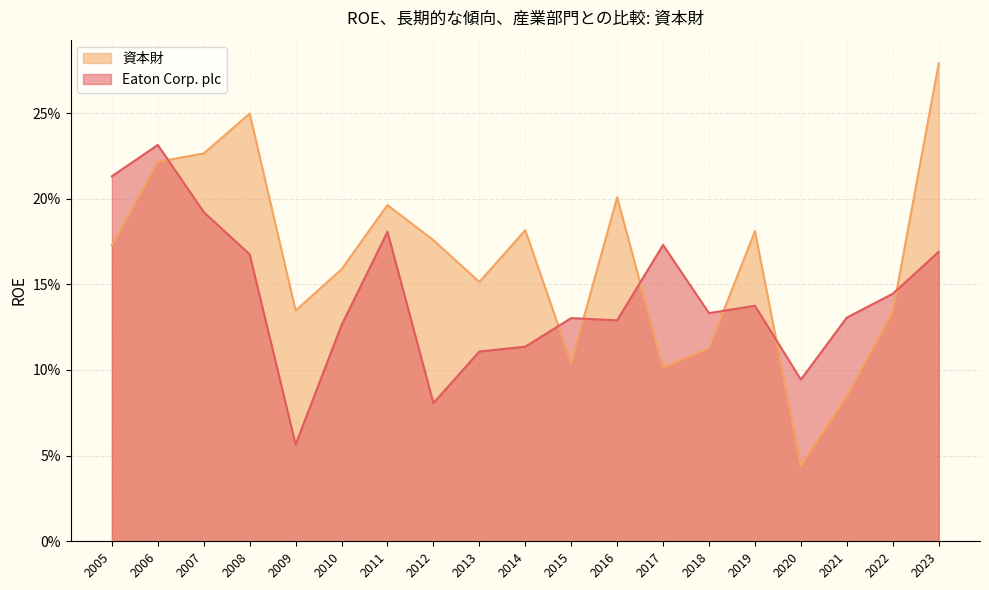

Count the number of categories in the chart.

19